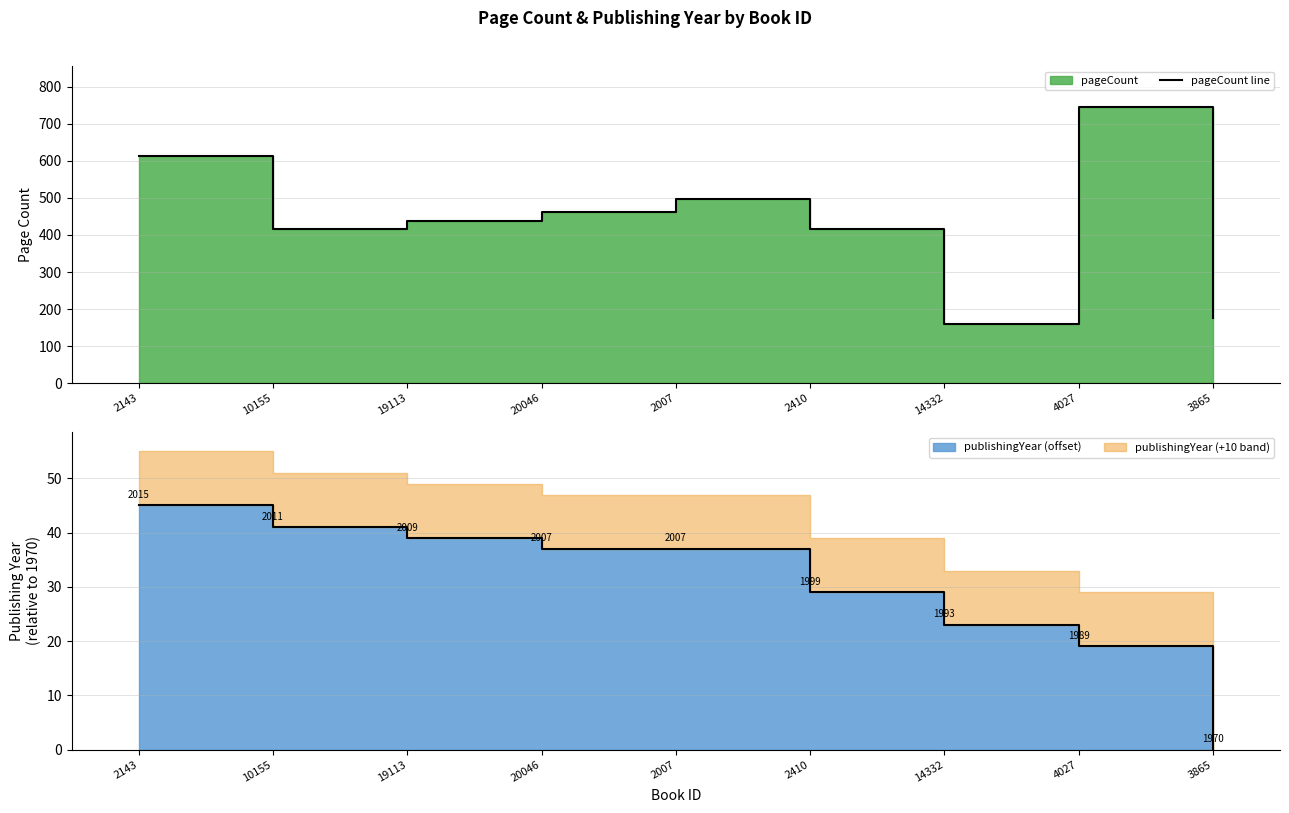

How many interior local peaks (higher than both neighbors) does the data have?

2